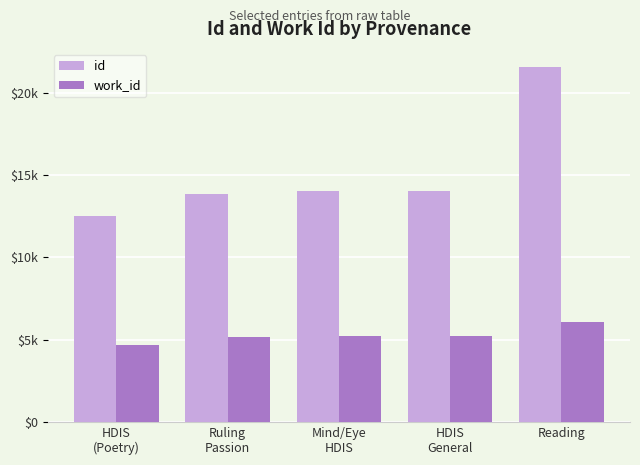

What are all the series names shown in the legend?

id, work_id